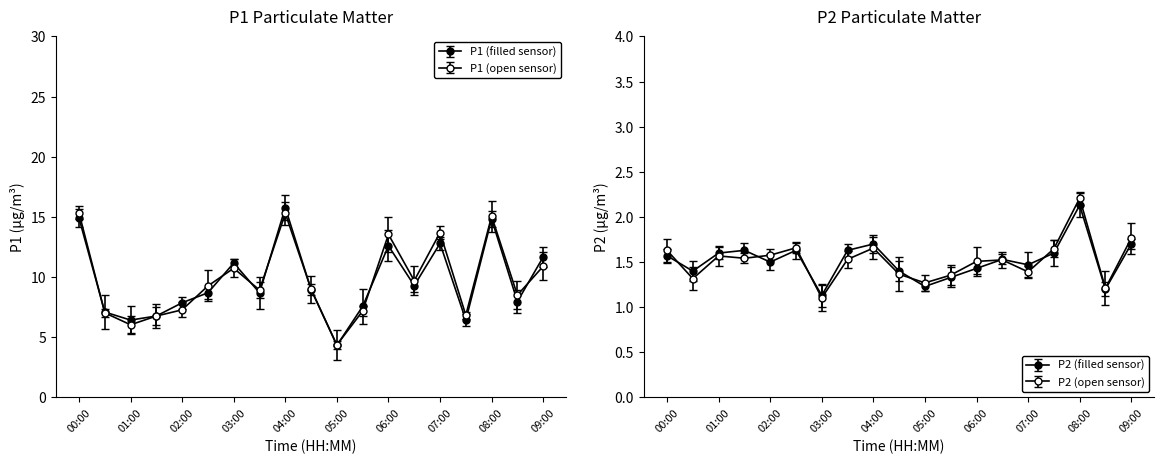

True or false: P2 and P1 intersect in this chart.

False